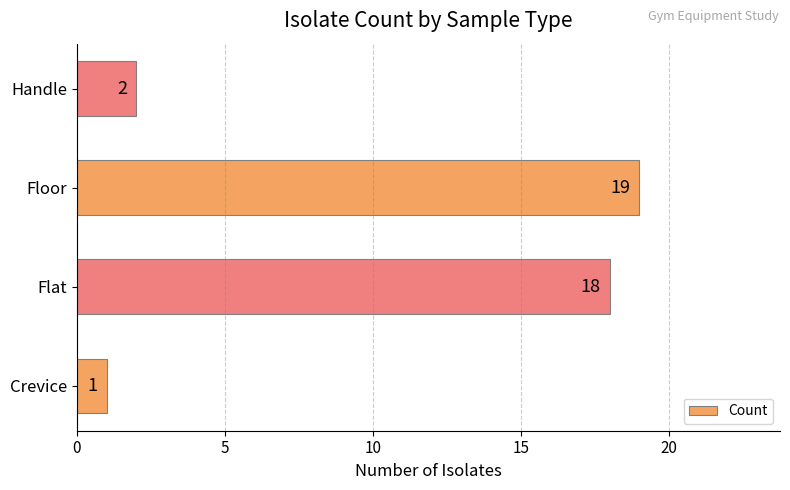

Rank the categories by value from lowest to highest.

Crevice, Handle, Flat, Floor